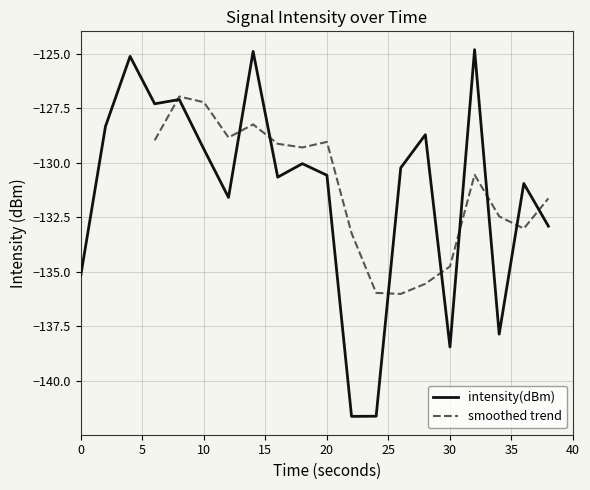

What is the minimum value shown in the chart?

-141.6